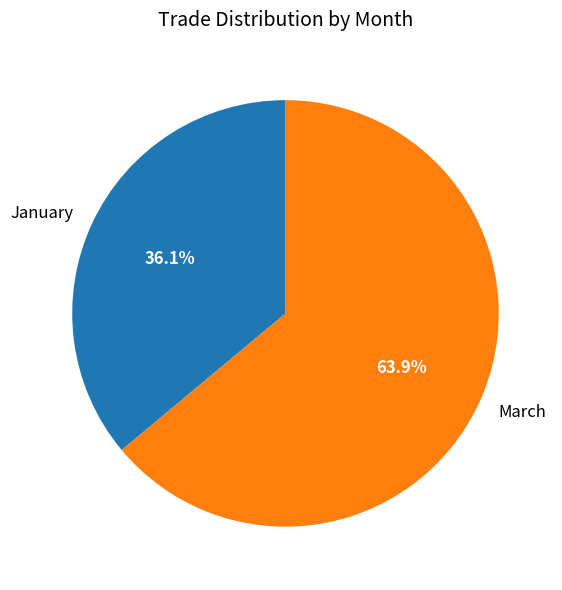

What is the majority slice?

March